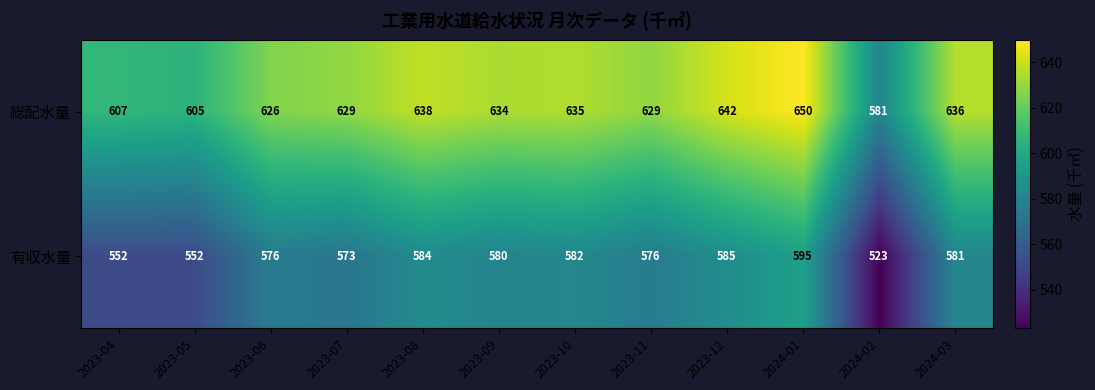

What is the spread (max minus min) of values at 2023-04?

55